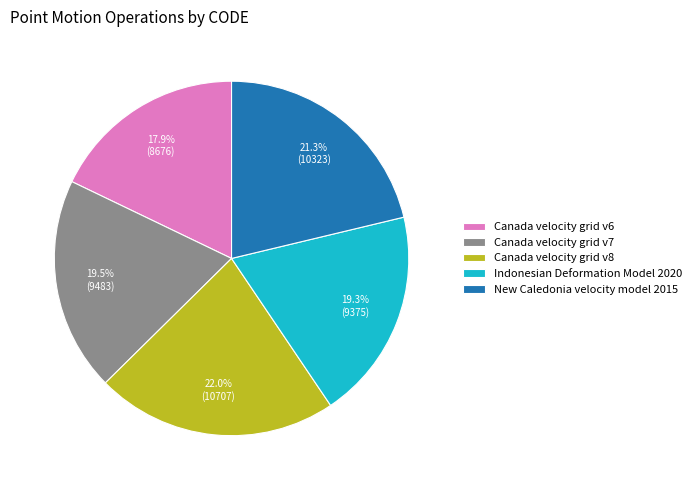

Does New Caledonia velocity model 2015 represent more than half of the total?

No